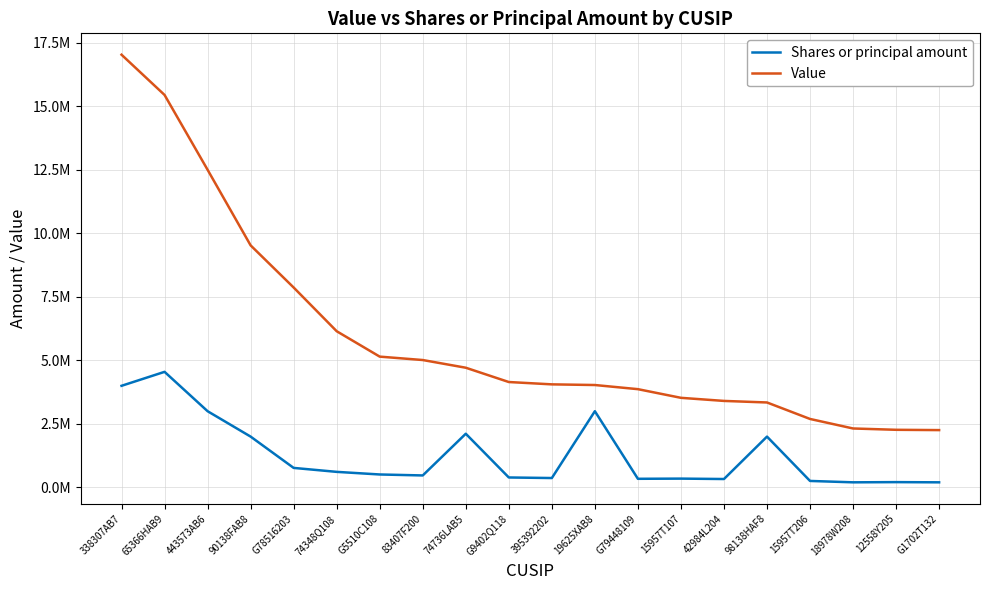

Does the chart have visible grid lines?

Yes